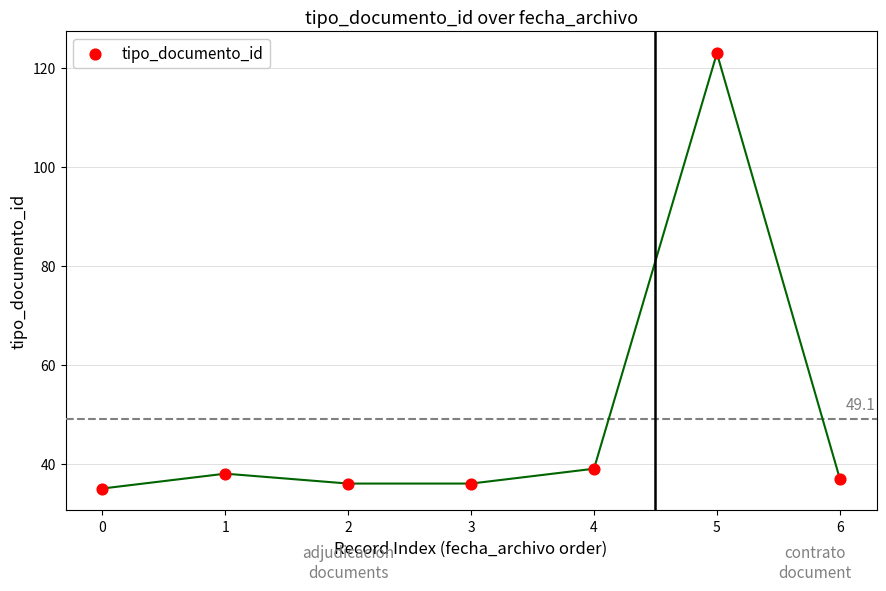

What Y value in the scatter plot is closest to 79?

39